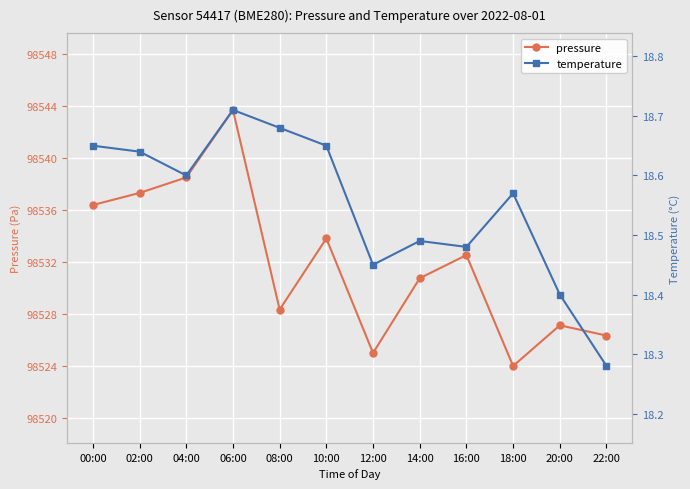

True or false: pressure and temperature intersect in this chart.

False